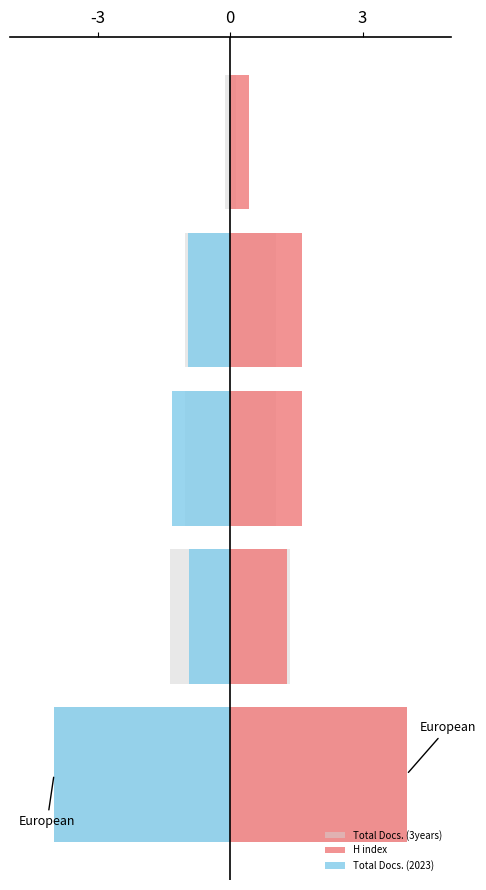

Which series changed the most between 3 and 3?

Total Docs. (2023)